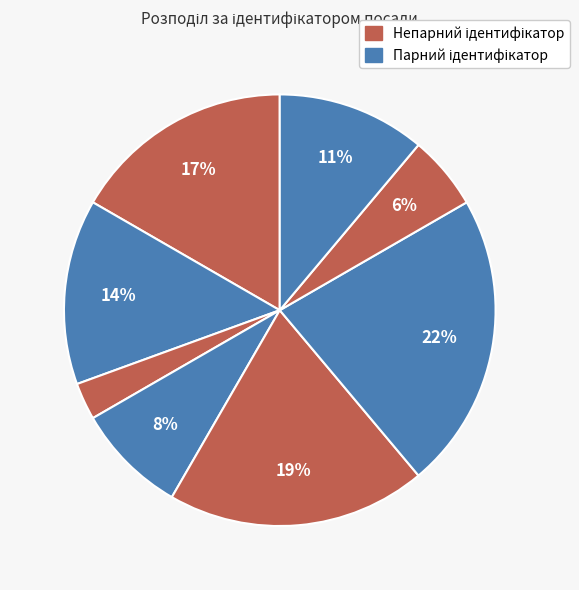

How many slices are in this pie chart?

8